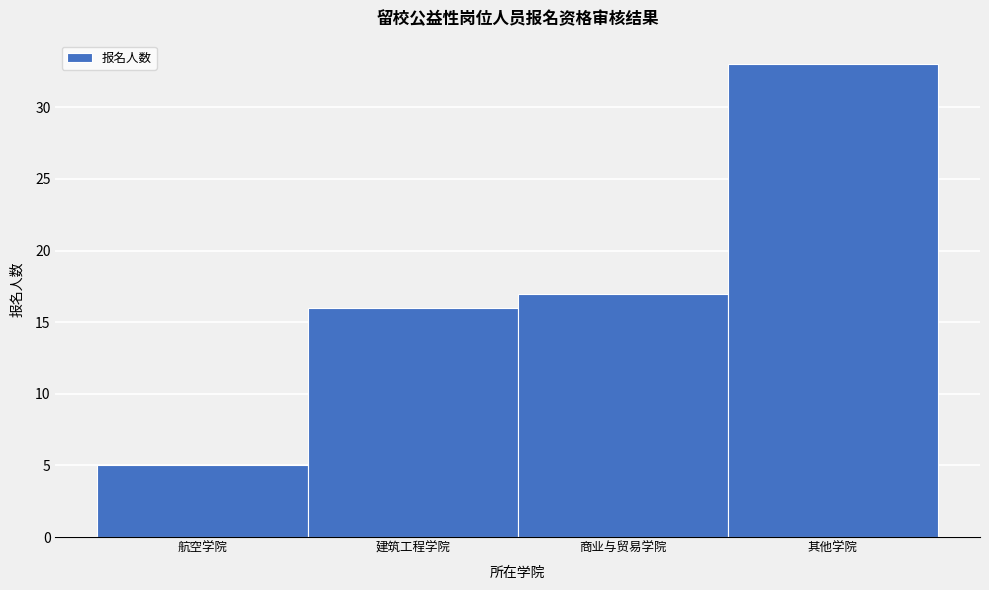

Reading left to right, transcribe all the data shown in this chart.

航空学院=5	建筑工程学院=16	商业与贸易学院=17	其他学院=33